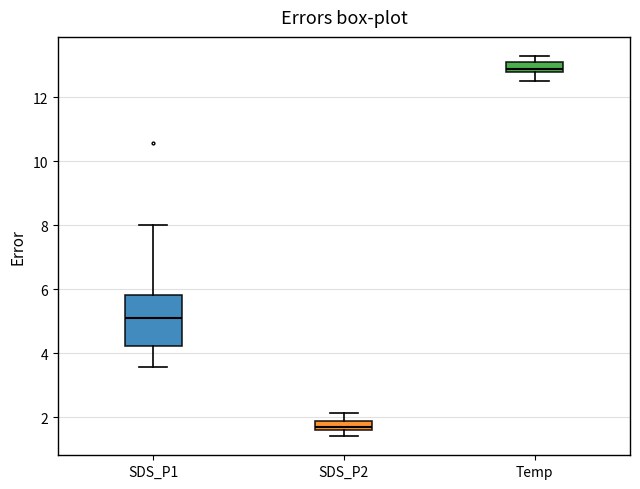

Where is the upper edge of the box for Temp on the y-axis? The values are not printed on the chart, so give them approximately, as read against the axis.

13.2